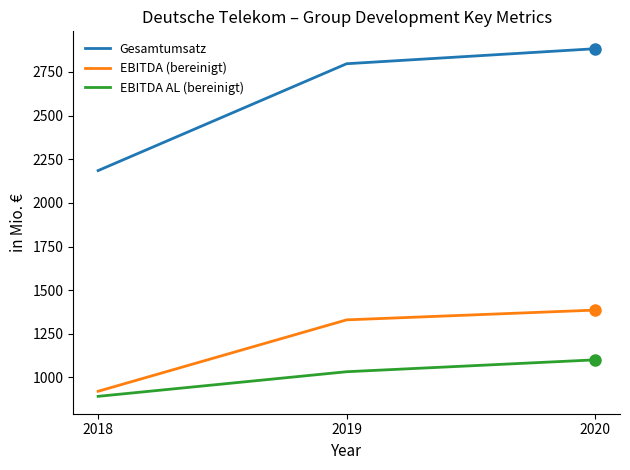

What value does the Gesamtumsatz series have at 2018?

2185